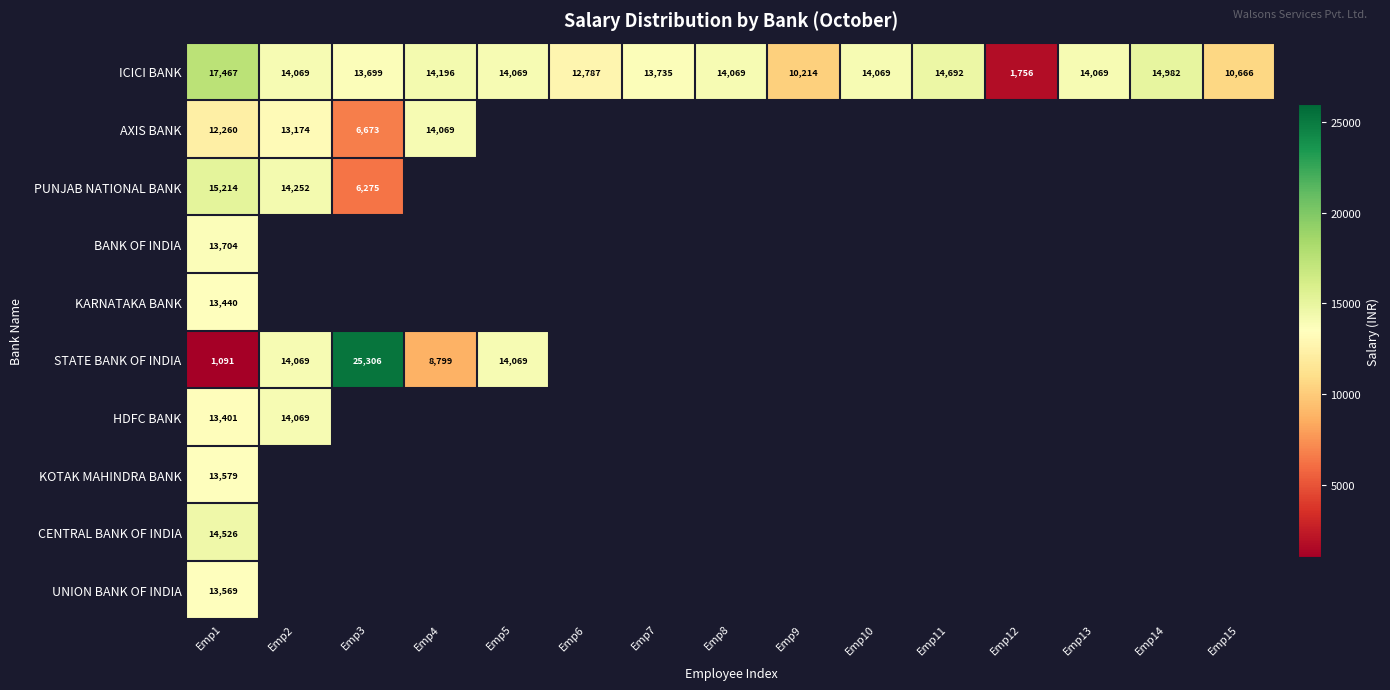

At which category is the sum across all series the highest?

Emp1